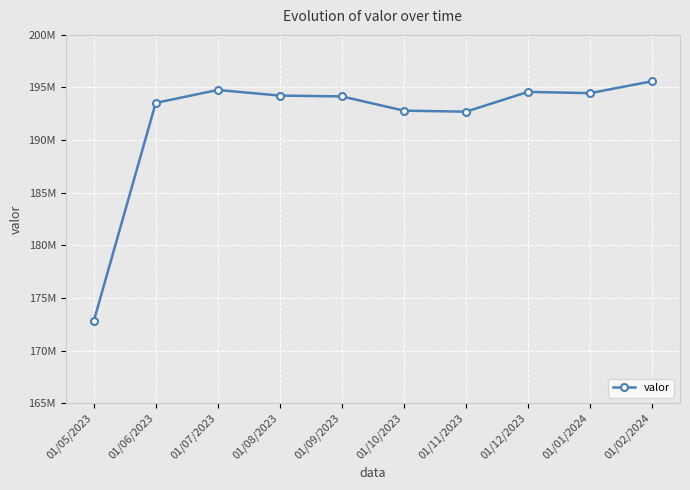

Does the chart have visible grid lines?

Yes